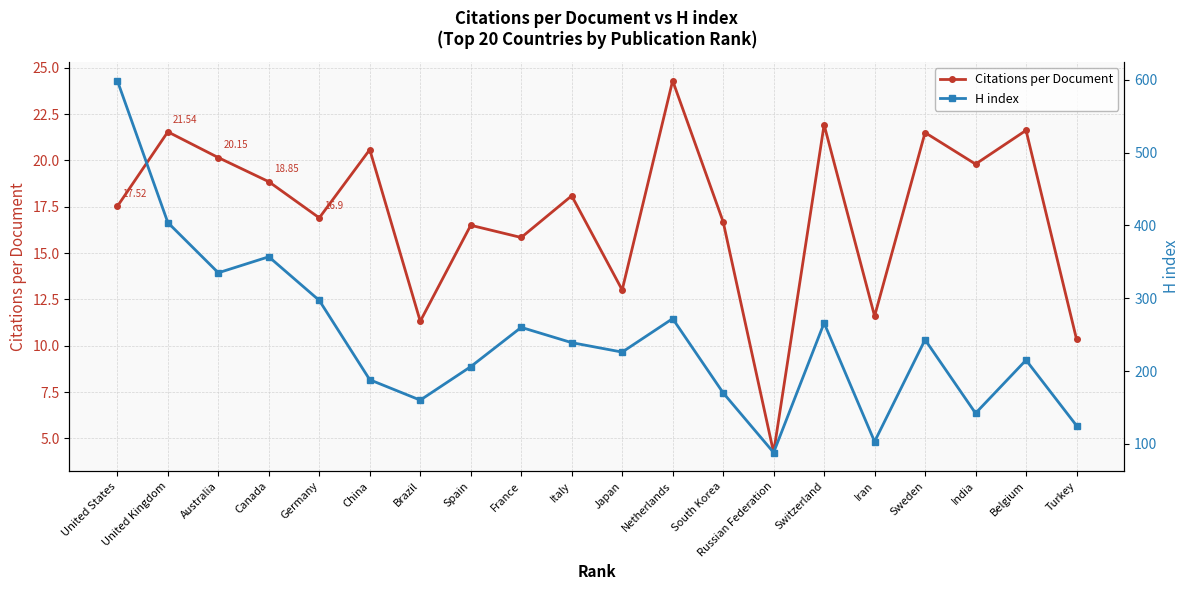

At which label does H index reach its minimum?

Russian Federation